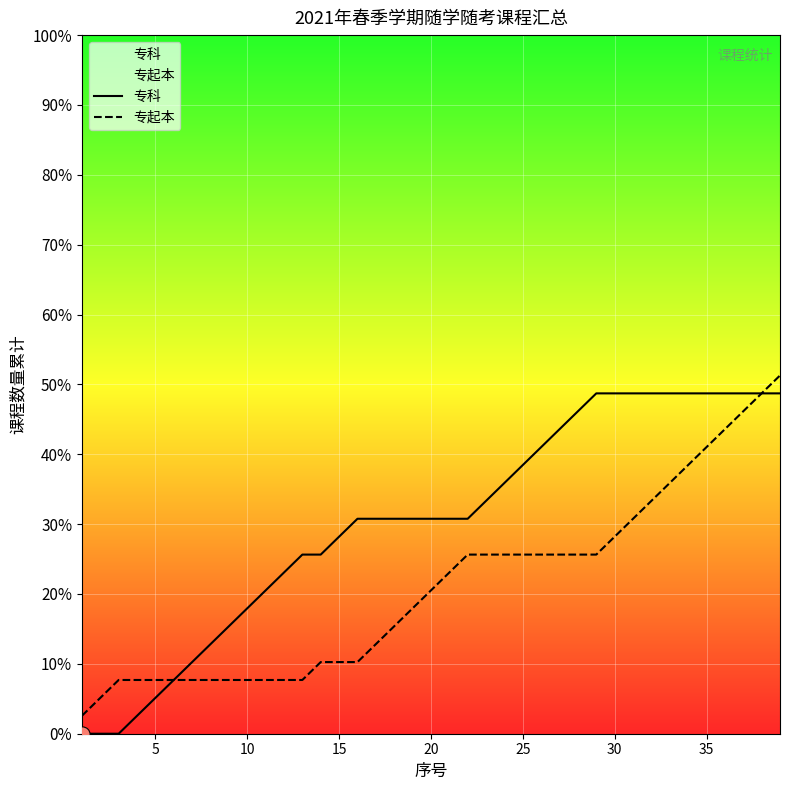

Which series has the largest total across all categories?

专科